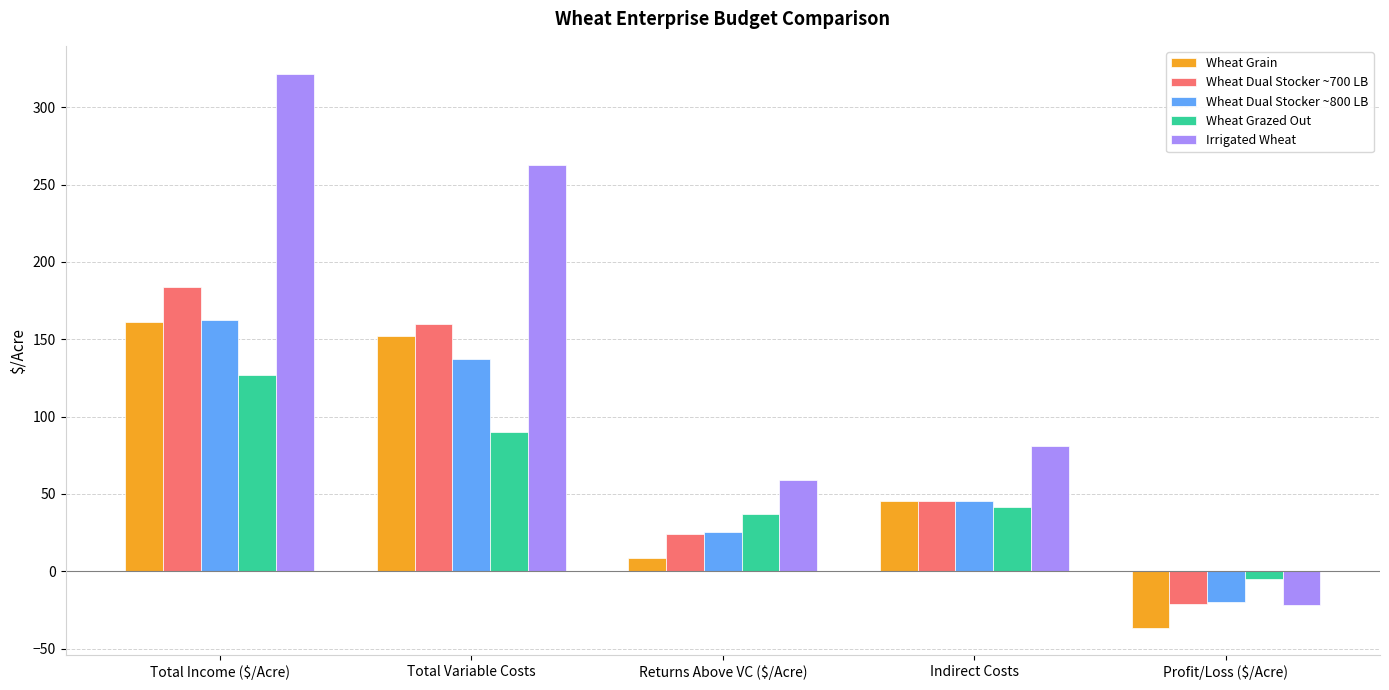

How many values in Wheat Dual Stocker ~700 LB are below zero?

1